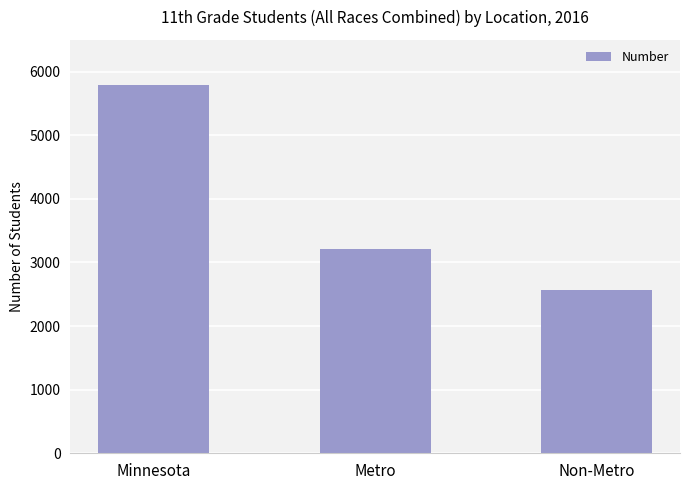

Reading left to right, what are all the values shown in this chart?

Minnesota=5786	Metro=3216	Non-Metro=2570